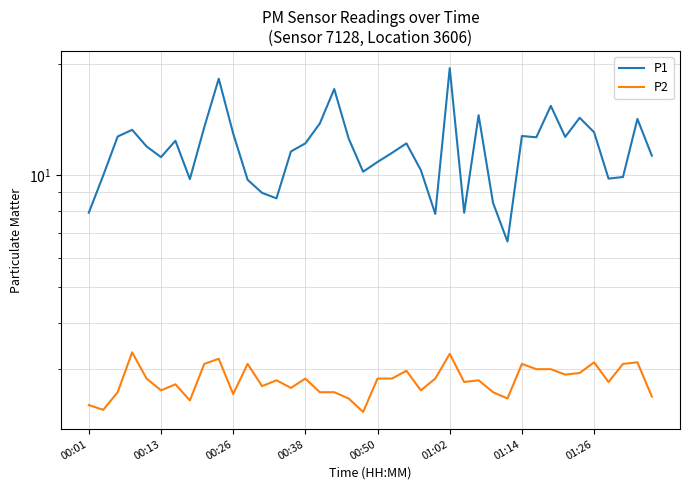

True or false: P1 and P2 intersect in this chart.

False